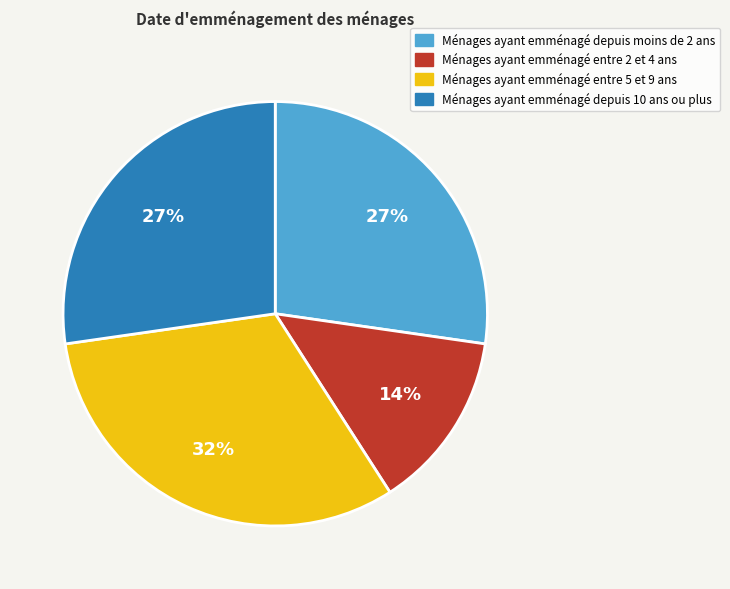

Is the sum of Ménages ayant emménagé depuis moins de 2 ans and Ménages ayant emménagé depuis 10 ans ou plus greater than half?

Yes